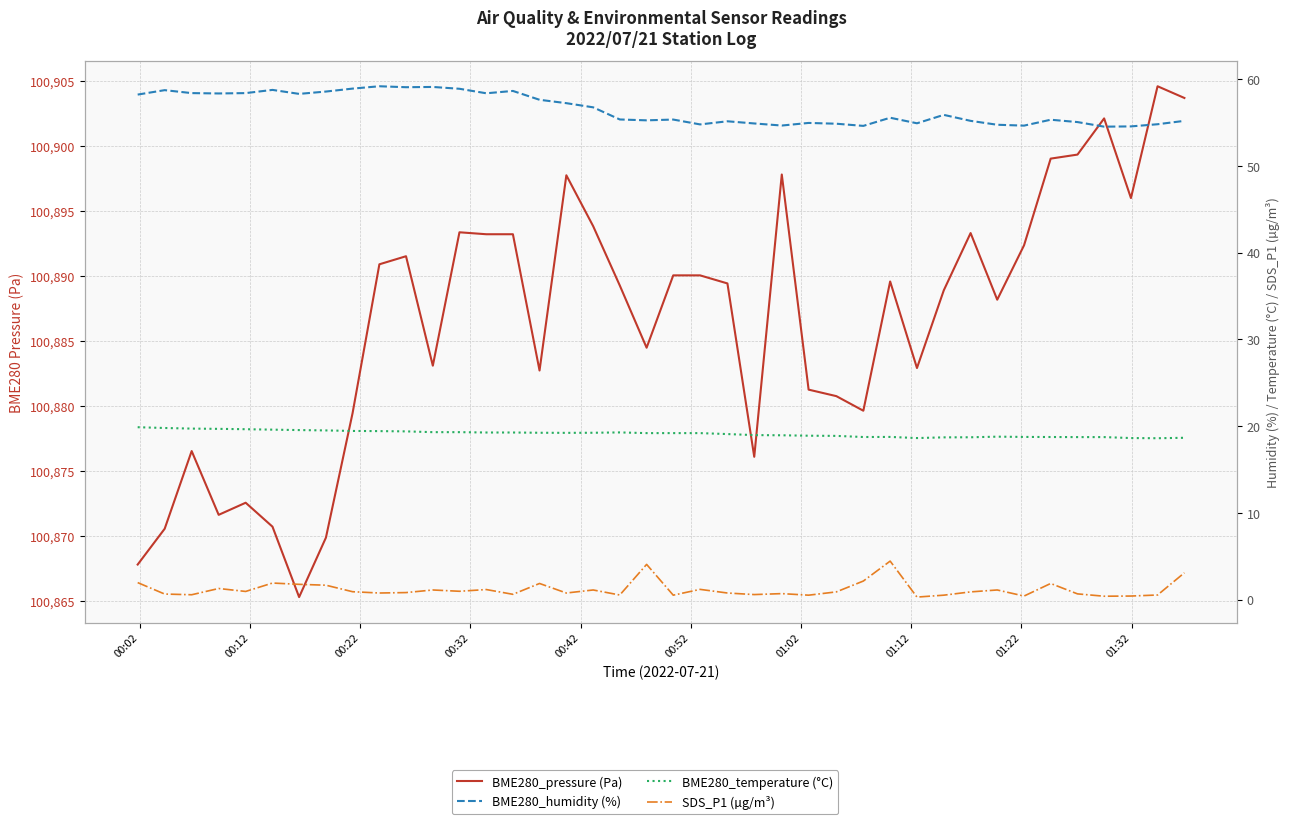

What is the average value of the BME280_pressure (Pa) series?

100886.6